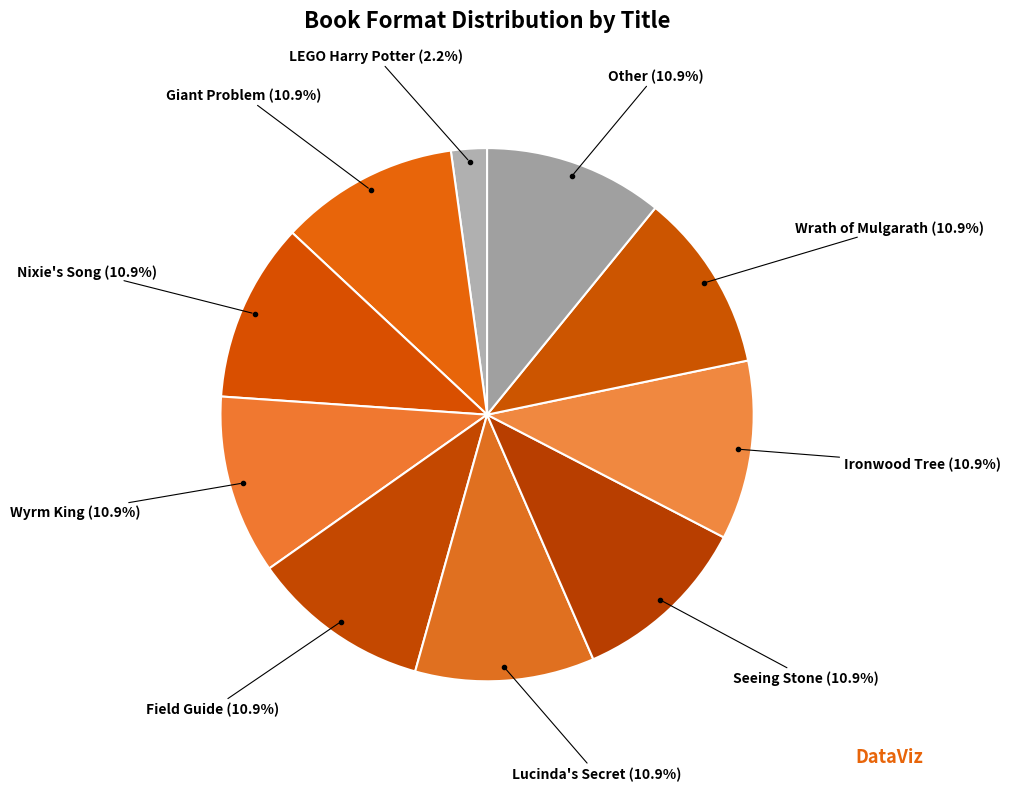

To the nearest percent, what is the difference between the largest and smallest slice percentages?

9%